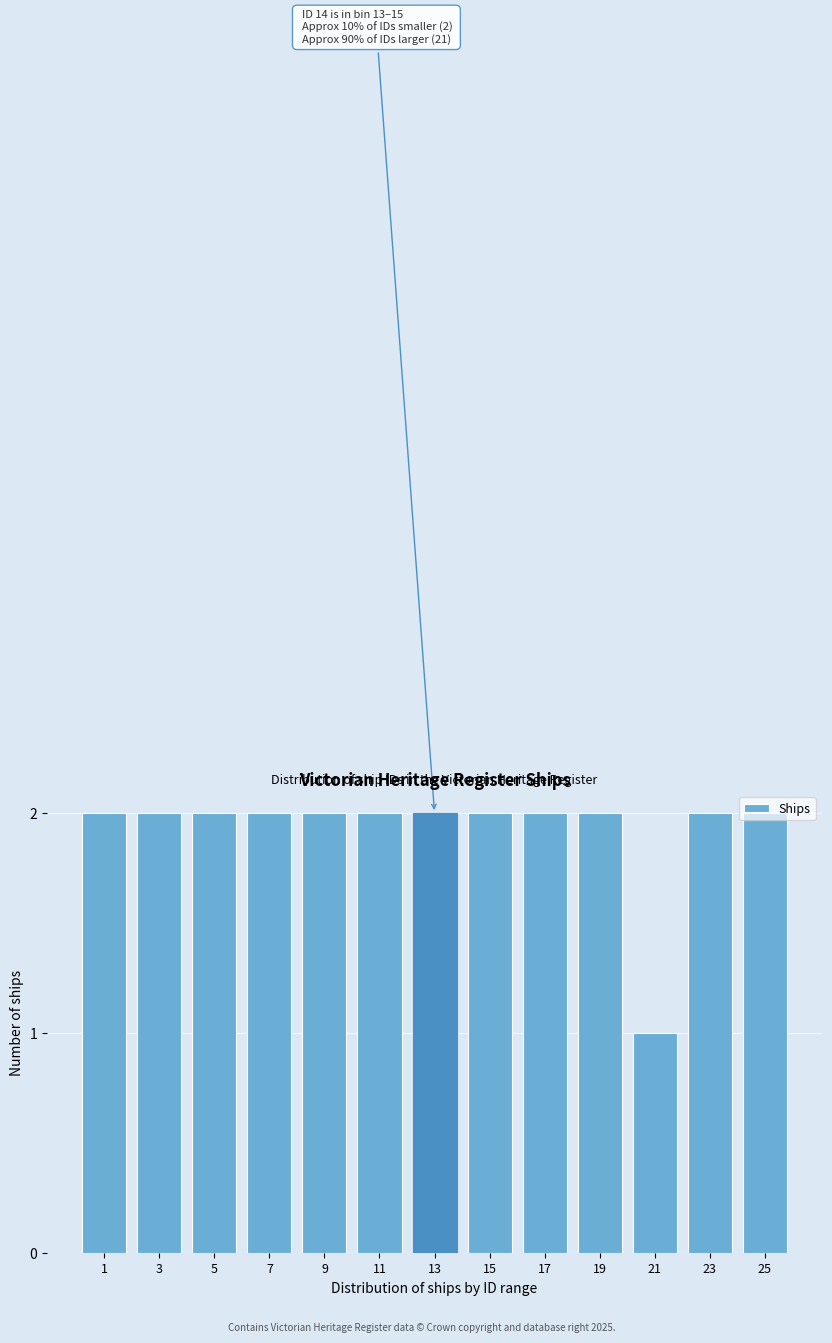

True or false: the data shows 2 at 13.

True